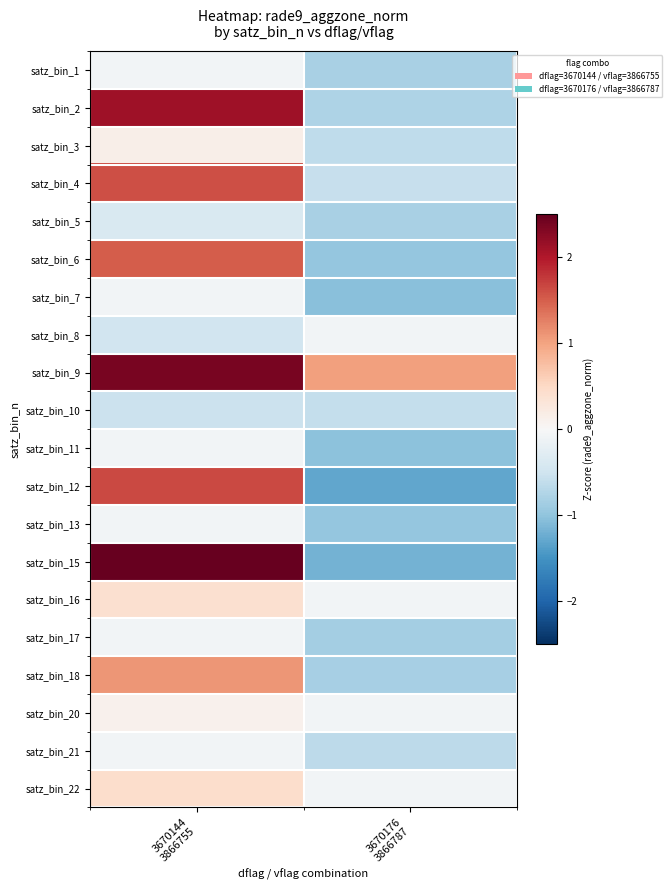

What is the greatest value displayed?

2.6